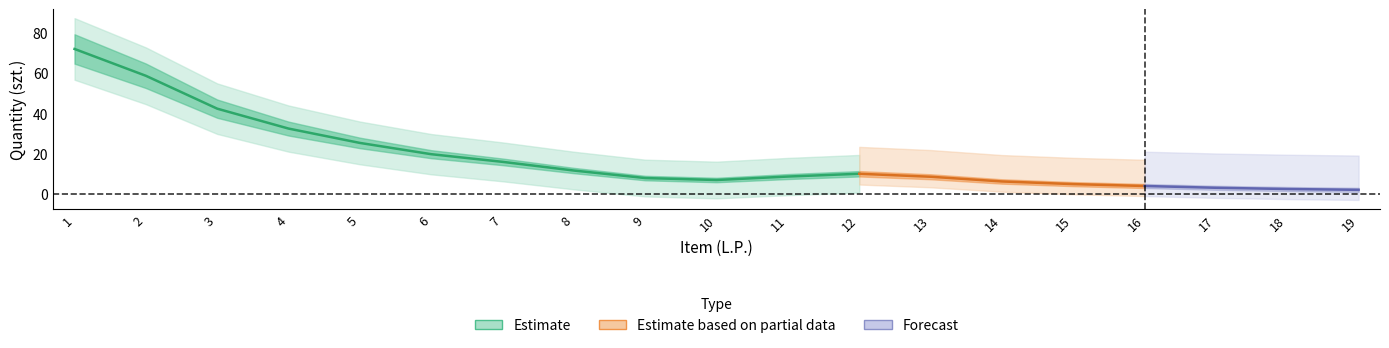

At 17, list the series in order from largest to smallest.

col_4_upper, col_2, col_4_lower